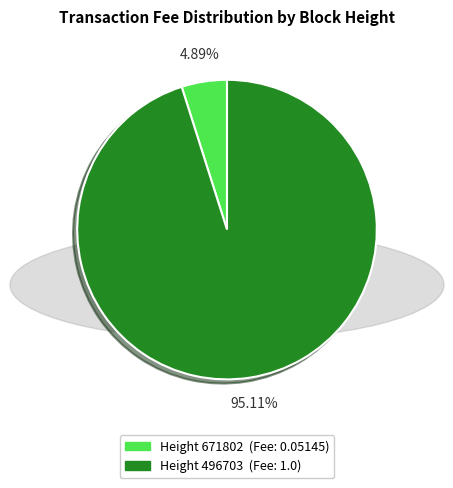

To the nearest percent, what is the difference between the largest and smallest slice percentages?

90%